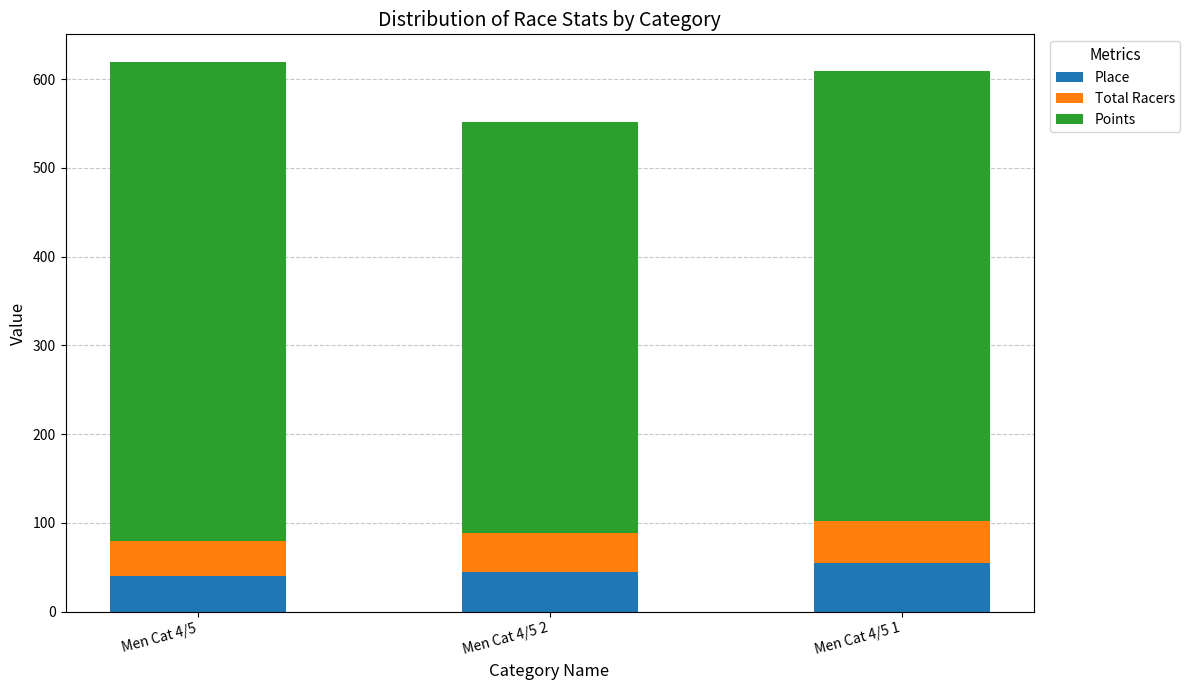

What is the total value across all series at Men Cat 4/5 2?

551.5